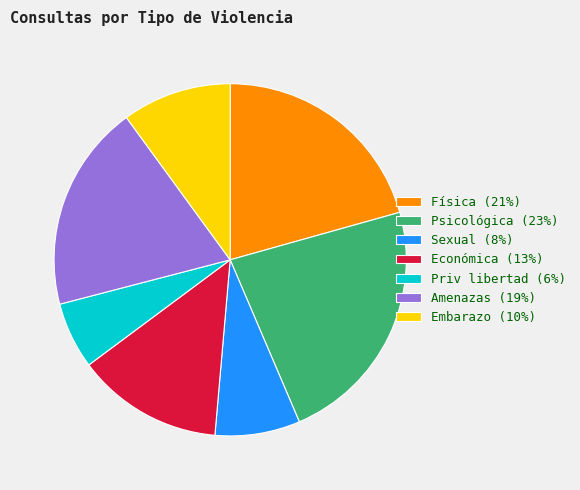

Is the sum of Sexual (8%) and Psicológica (23%) greater than half?

No